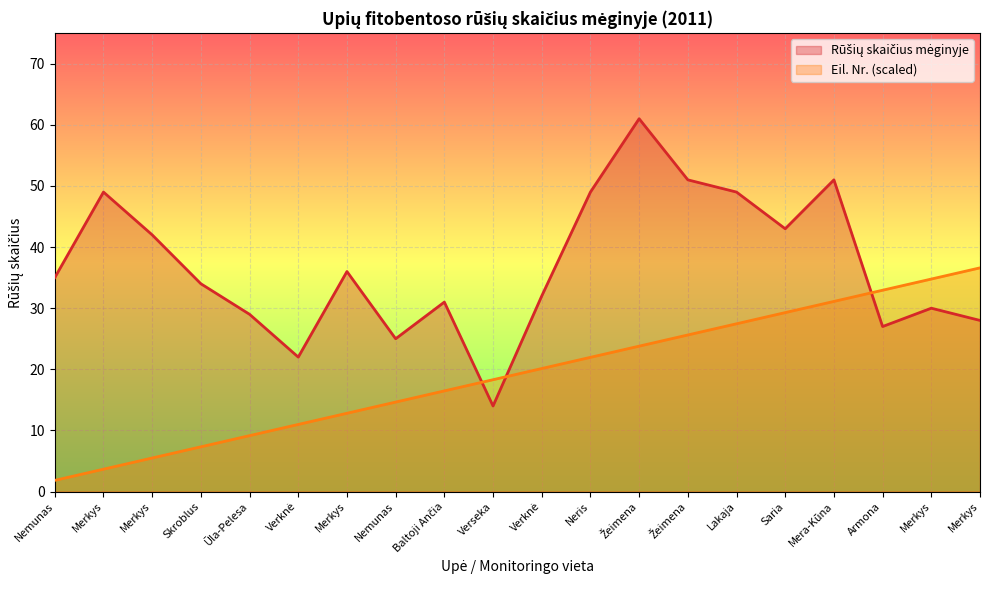

Reading right to left, extract all data points from this chart.

Rūšių skaičius mėginyje: Merkys=28.0	Merkys=30.0	Armona=27.0	Mera-Kūna=51.0	Saria=43.0	Lakaja=49.0	Žeimena=51.0	Žeimena=61.0	Neris=49.0	Verknė=32.0	Verseka=14.0	Baltoji Ančia=31.0	Nemunas=25.0	Merkys=36.0	Verknė=22.0	Ūla-Pelesa=29.0	Skroblus=34.0	Merkys=42.0	Merkys=49.0	Nemunas=35.0
Eil. Nr. (scaled): Merkys=36.6	Merkys=34.8	Armona=32.9	Mera-Kūna=31.1	Saria=29.3	Lakaja=27.4	Žeimena=25.6	Žeimena=23.8	Neris=22.0	Verknė=20.1	Verseka=18.3	Baltoji Ančia=16.5	Nemunas=14.6	Merkys=12.8	Verknė=11.0	Ūla-Pelesa=9.2	Skroblus=7.3	Merkys=5.5	Merkys=3.7	Nemunas=1.8